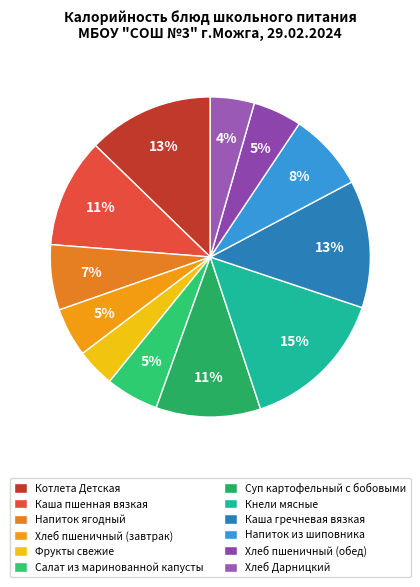

Between Фрукты свежие and Салат из маринованной капусты, which is larger?

Салат из маринованной капусты